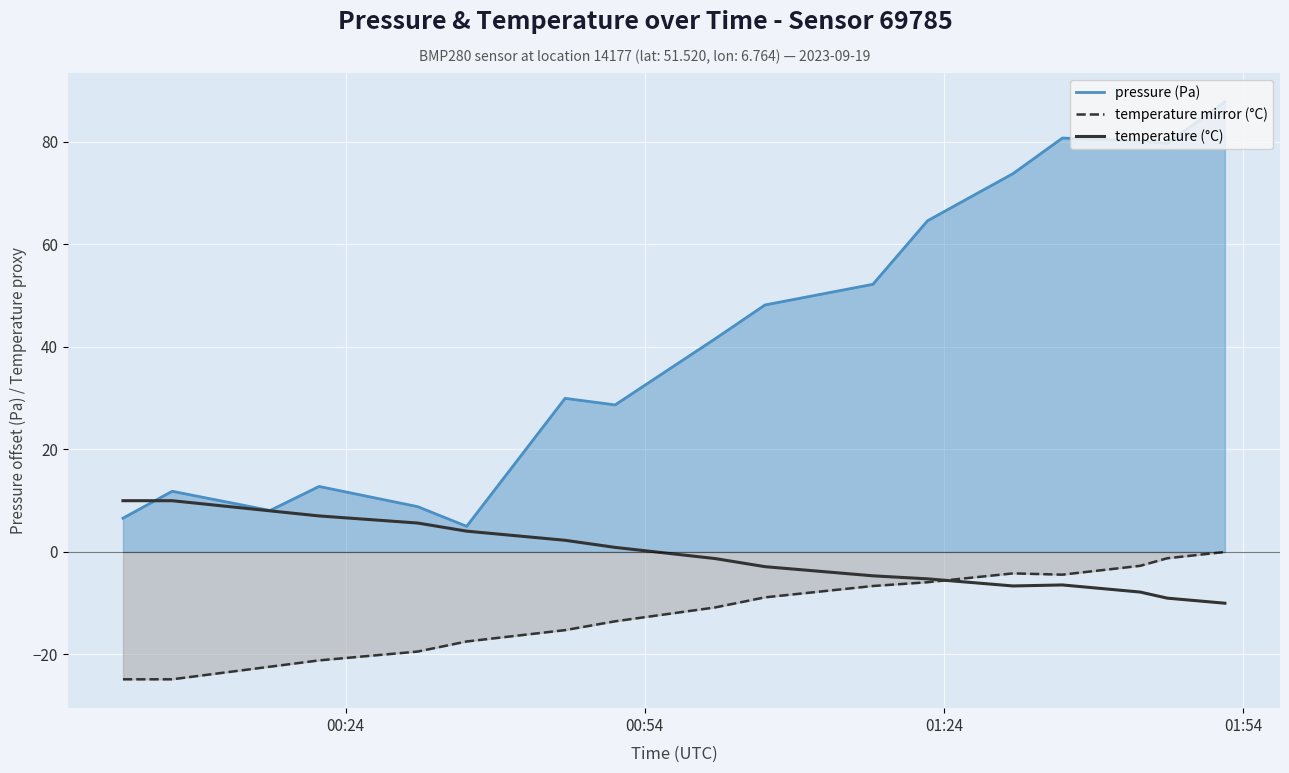

Reading left to right, transcribe all the data shown in this chart.

pressure (Pa): 6.6	11.8	8.1	12.8	8.8	5.0	30.0	28.7	41.6	48.2	52.2	64.6	73.8	80.8	80.2	79.7	87.8
temperature mirror (°C): -24.8	-24.8	-22.4	-21.2	-19.4	-17.5	-15.3	-13.5	-10.8	-8.9	-6.6	-5.9	-4.2	-4.4	-2.7	-1.2	-0.0
temperature (°C): 10.0	10.0	8.0	7.0	5.6	4.1	2.3	0.9	-1.3	-2.9	-4.7	-5.2	-6.6	-6.4	-7.8	-9.0	-10.0